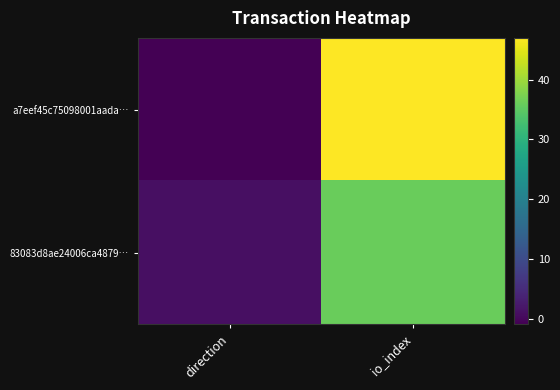

Which series has the largest total across all categories?

a7eef45c75098001aada…